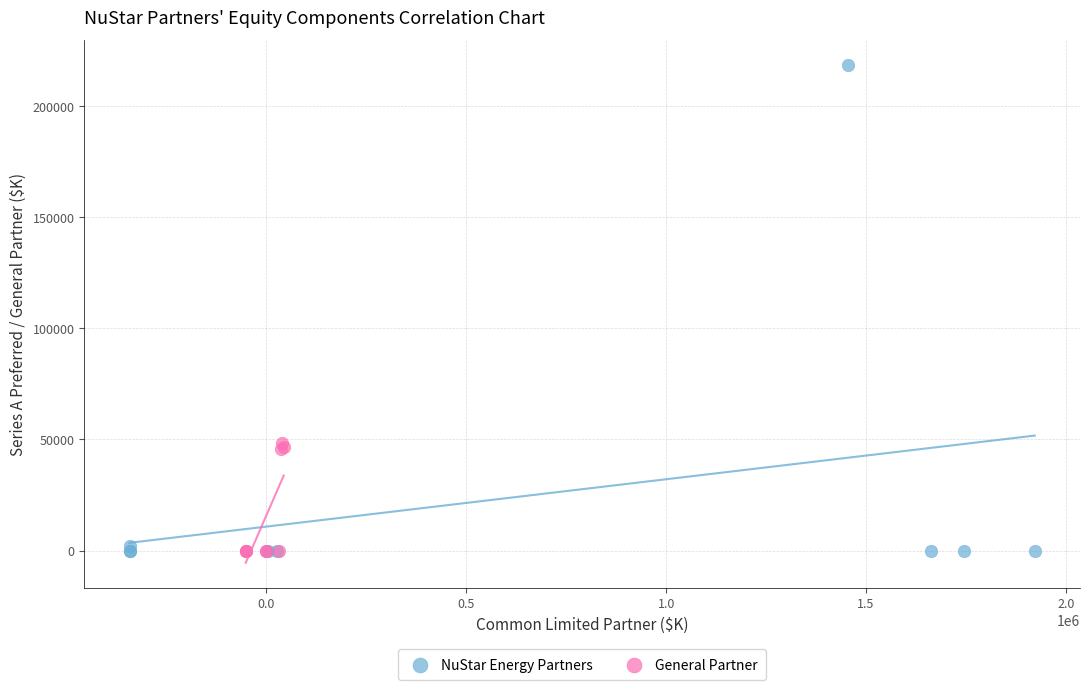

Which series reaches the maximum Y coordinate?

NuStar Energy Partners